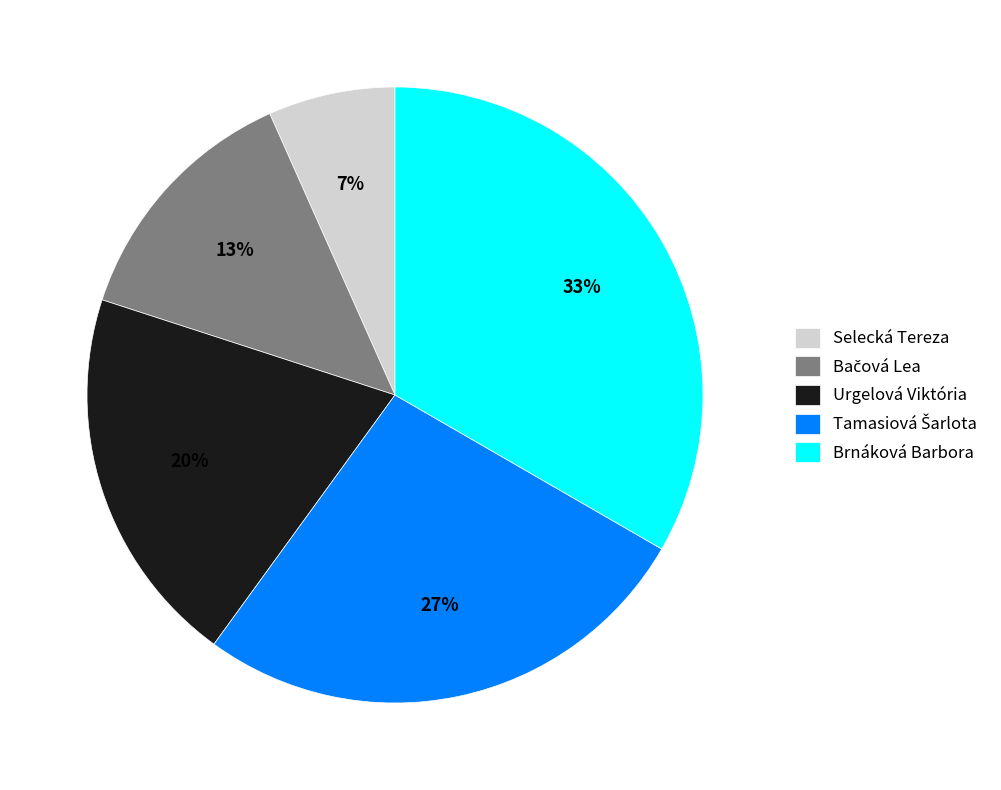

Count the number of slices in the pie.

5